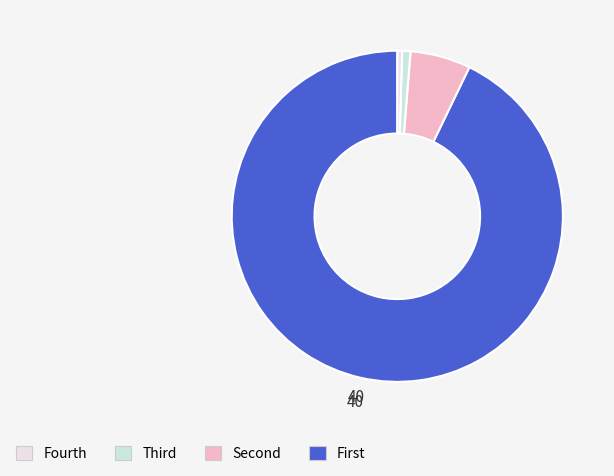

Count the number of slices in the pie.

4